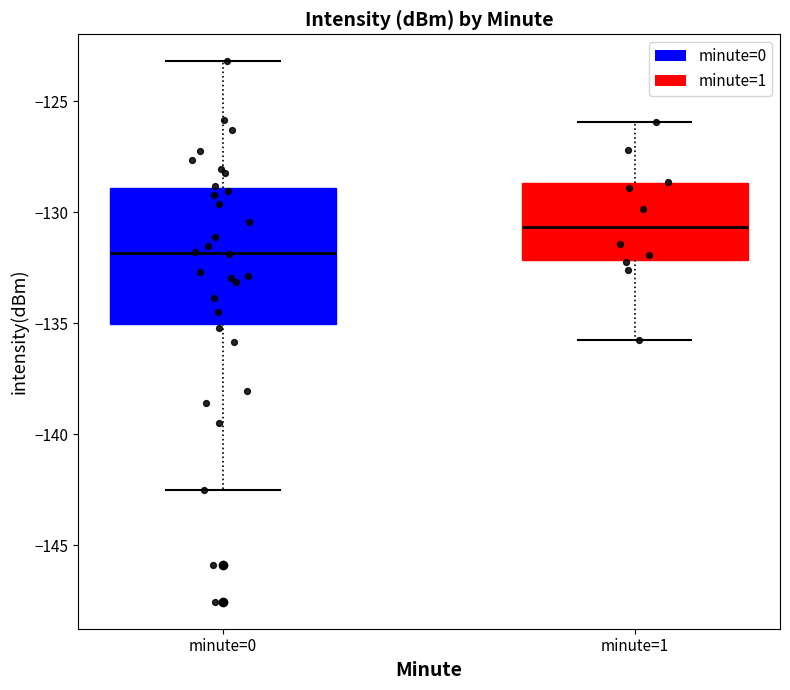

Where does the upper whisker of the box for minute=1 end on the y-axis? The values are not printed on the chart, so give them approximately, as read against the axis.

-126.0